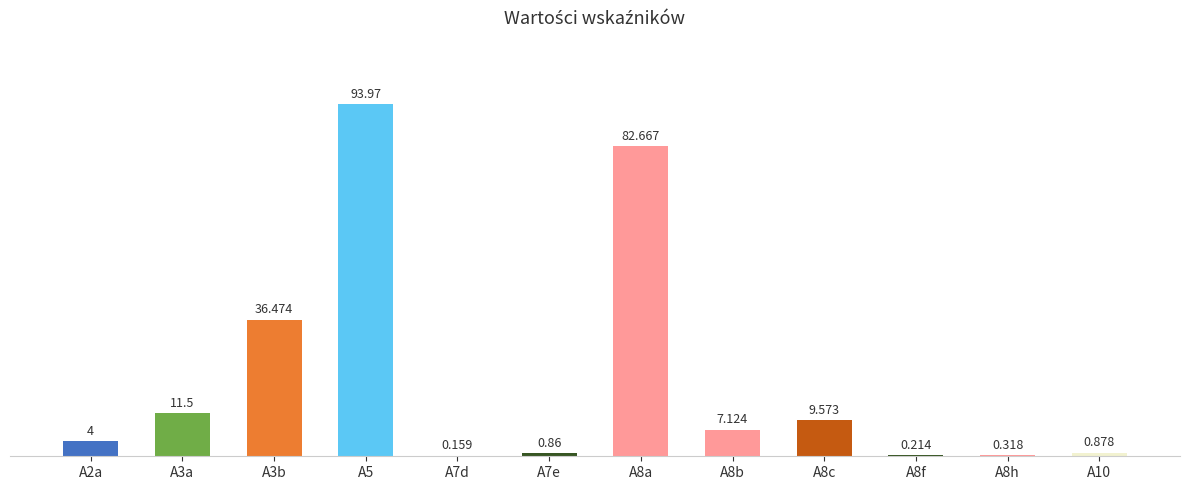

What is the change in value from A3b to A8f?

-36.3